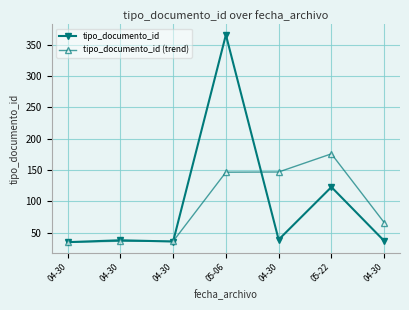

Where does the tipo_documento_id series first go above 38?

05-06